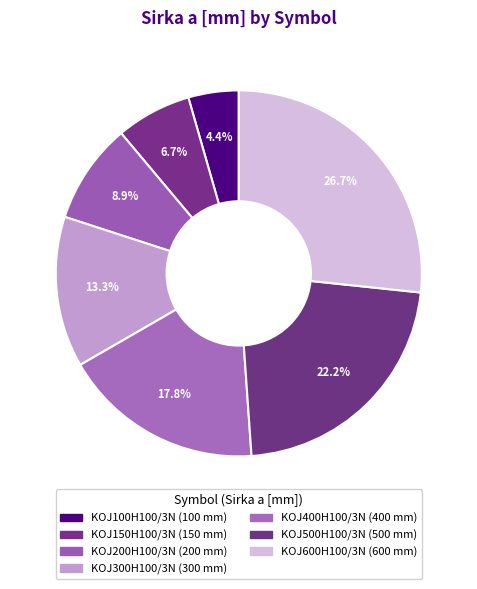

How many segments does this pie chart have?

7